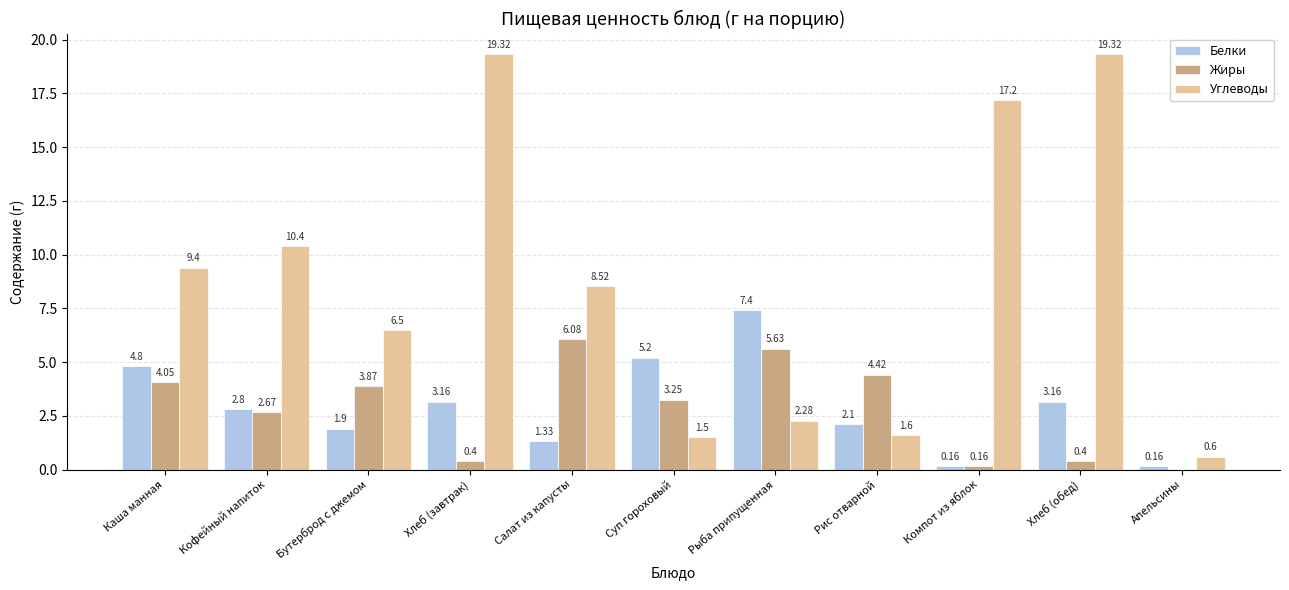

What is the spread (max minus min) of values at Рис отварной?

2.8